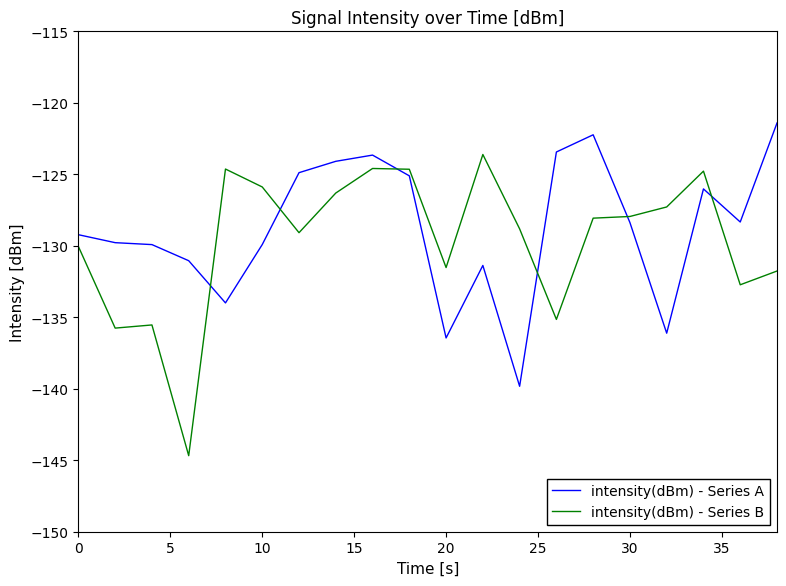

True or false: intensity(dBm) - Series A and intensity(dBm) - Series B cross at least once.

True